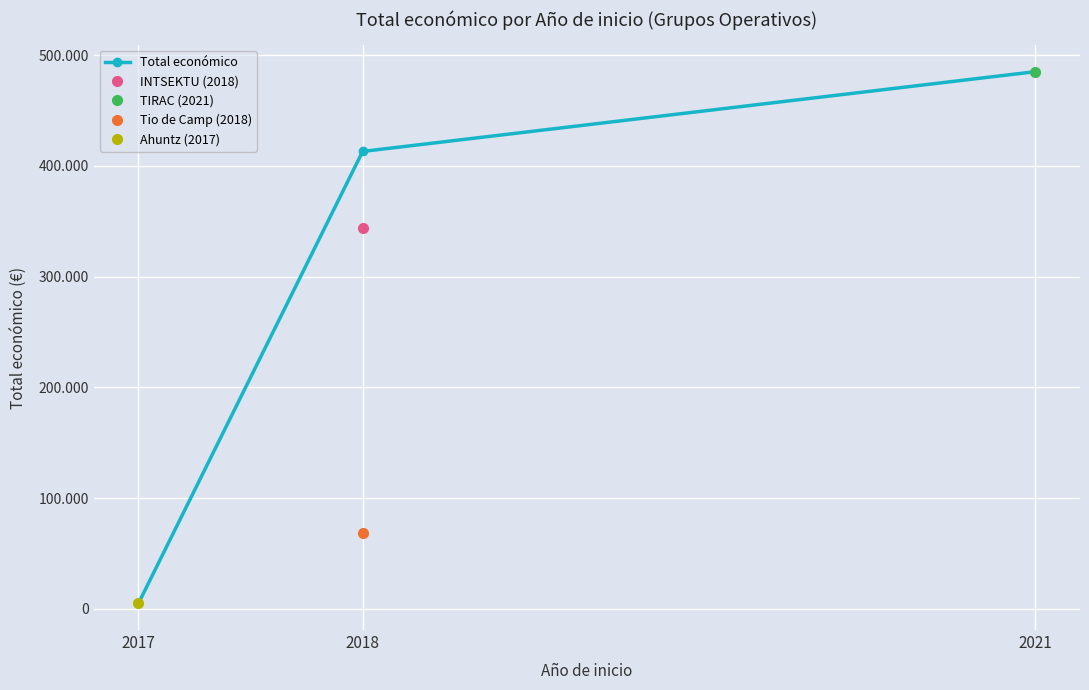

What is the change in value from 2017 to 2018?

+408218